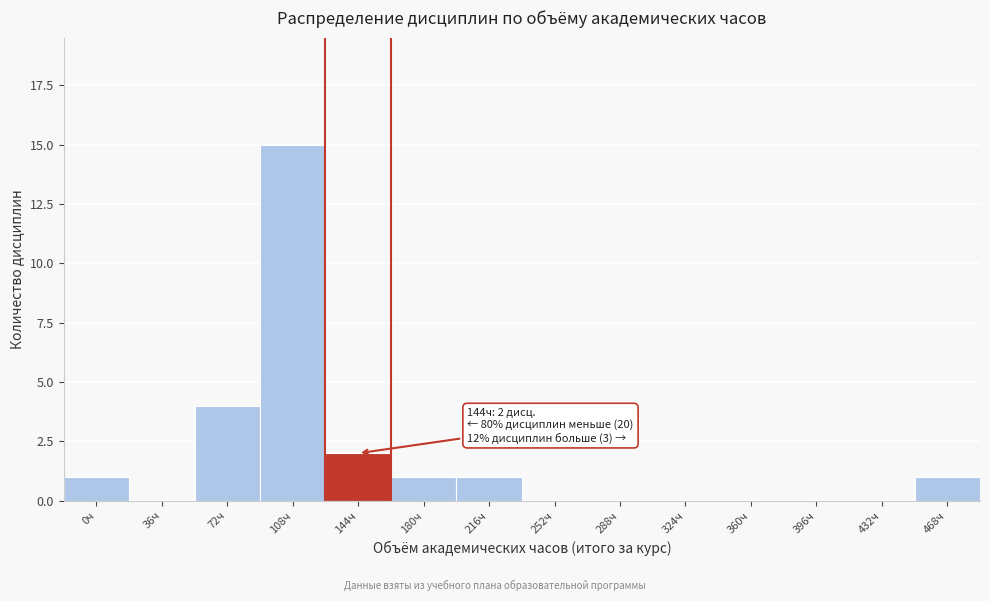

Reading left to right, extract all data points from this chart.

0ч=1	36ч=0	72ч=4	108ч=15	144ч=2	180ч=1	216ч=1	252ч=0	288ч=0	324ч=0	360ч=0	396ч=0	432ч=0	468ч=1